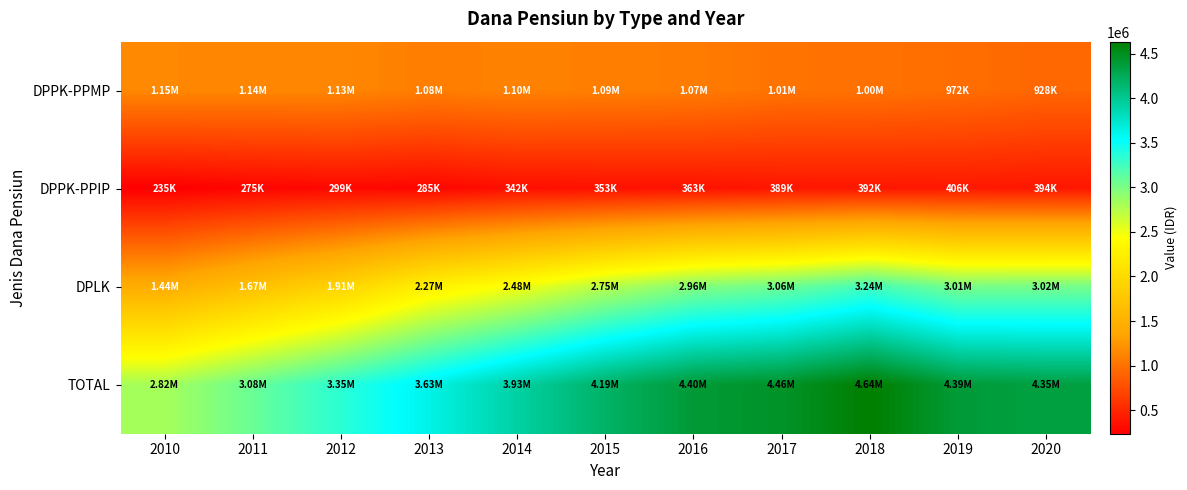

Which label corresponds to the largest value in the chart?

2018